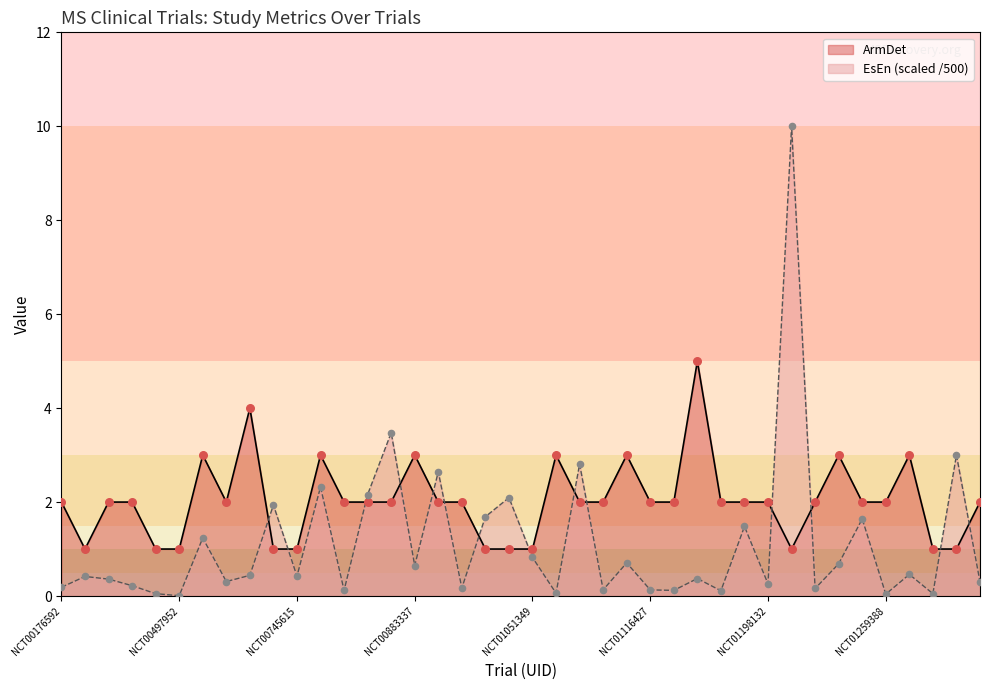

What are all the series names shown in the legend?

ArmDet, EsEn (scaled /500)